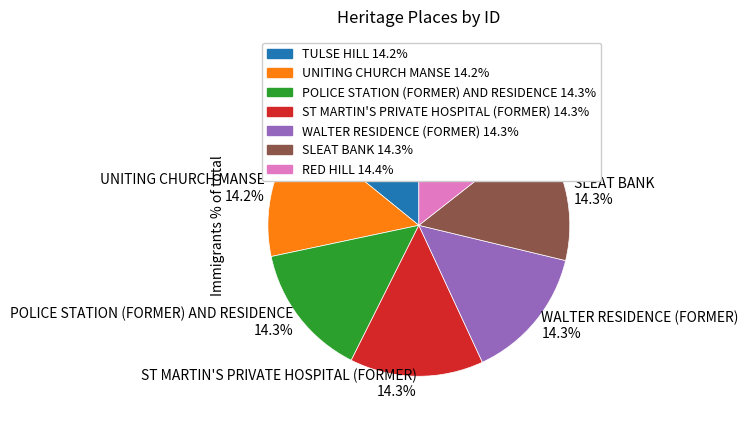

Approximately how many times larger is the value at ST MARTIN'S PRIVATE HOSPITAL (FORMER) 14.3% compared to WALTER RESIDENCE (FORMER) 14.3%?

1.0